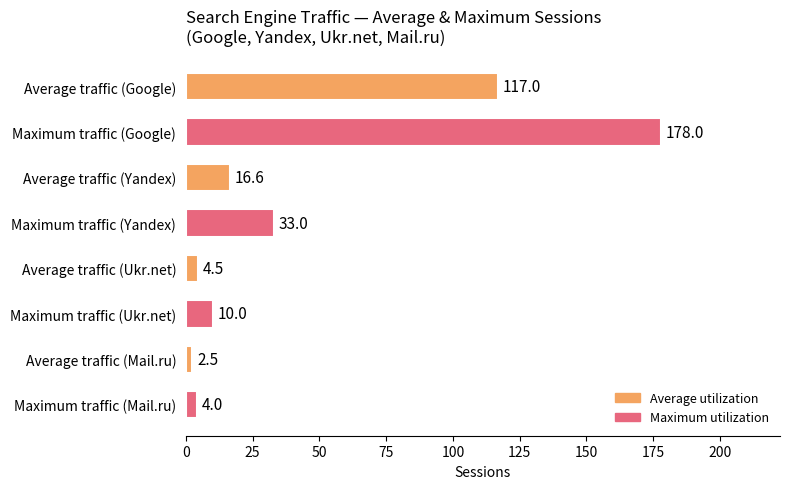

How many bars are there in total?

8